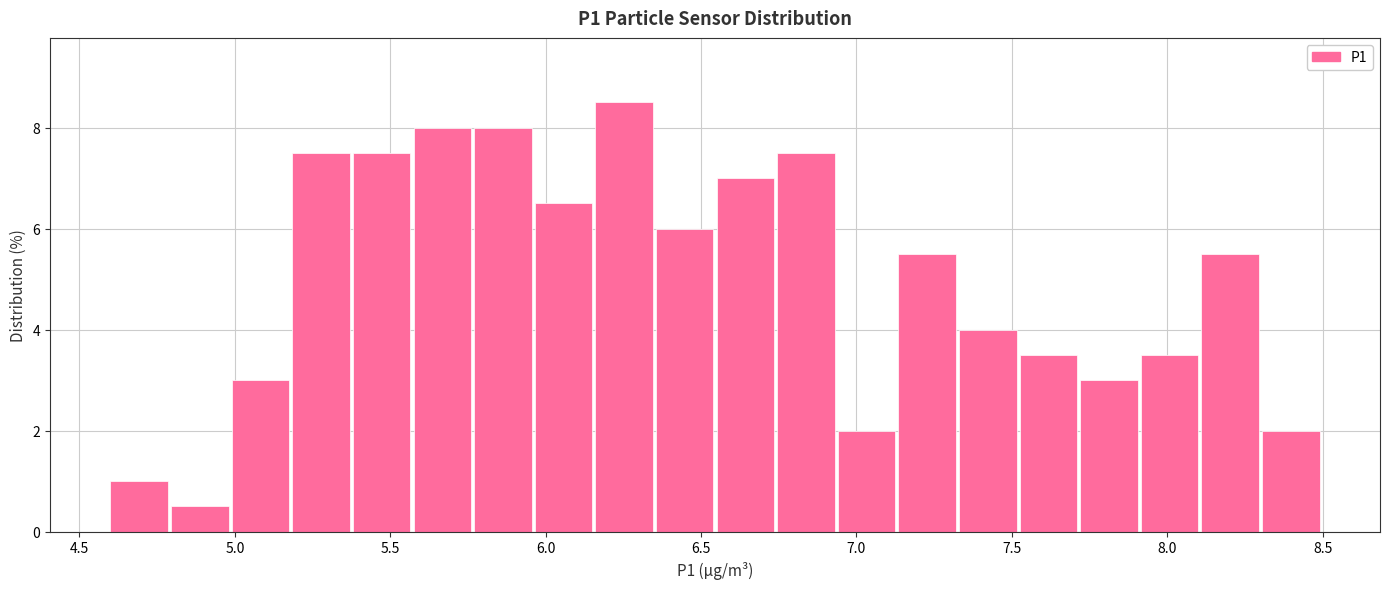

Read against the x-axis, roughly where is the centre of the tallest bar?

6.25